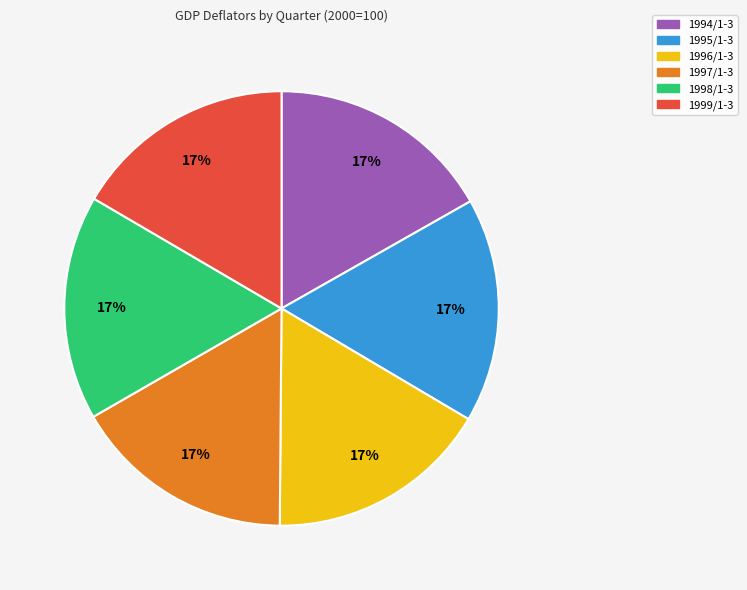

Combined, do 1999/1-3 and 1996/1-3 account for over 50%?

No